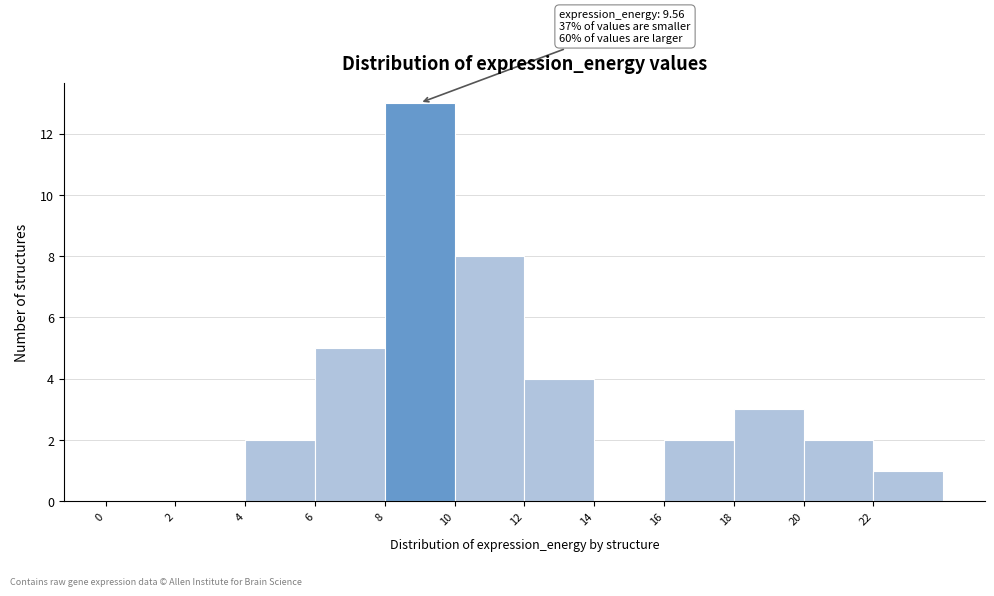

Which range on the x-axis has the tallest bar?

8 to 10